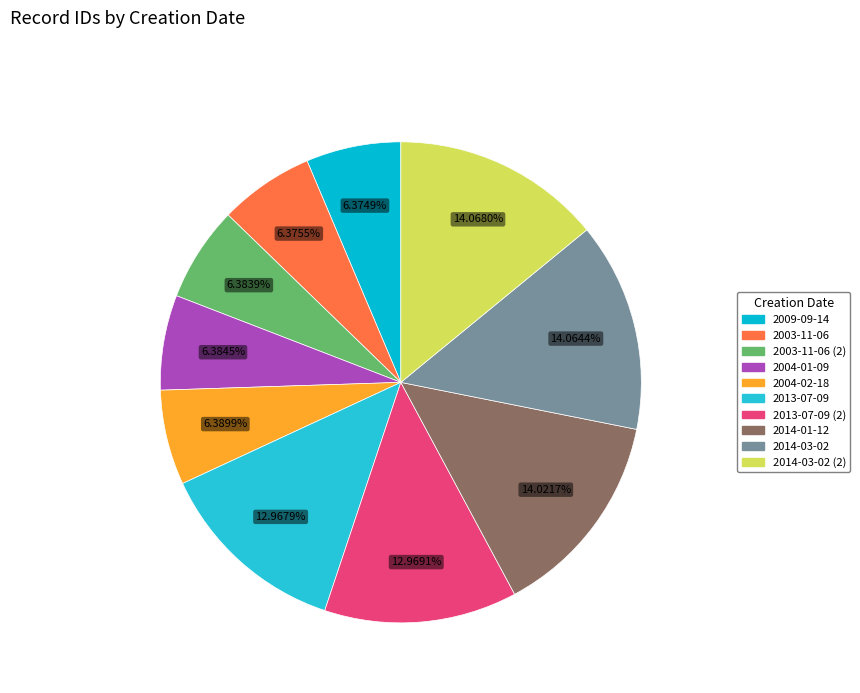

How many segments does this pie chart have?

10